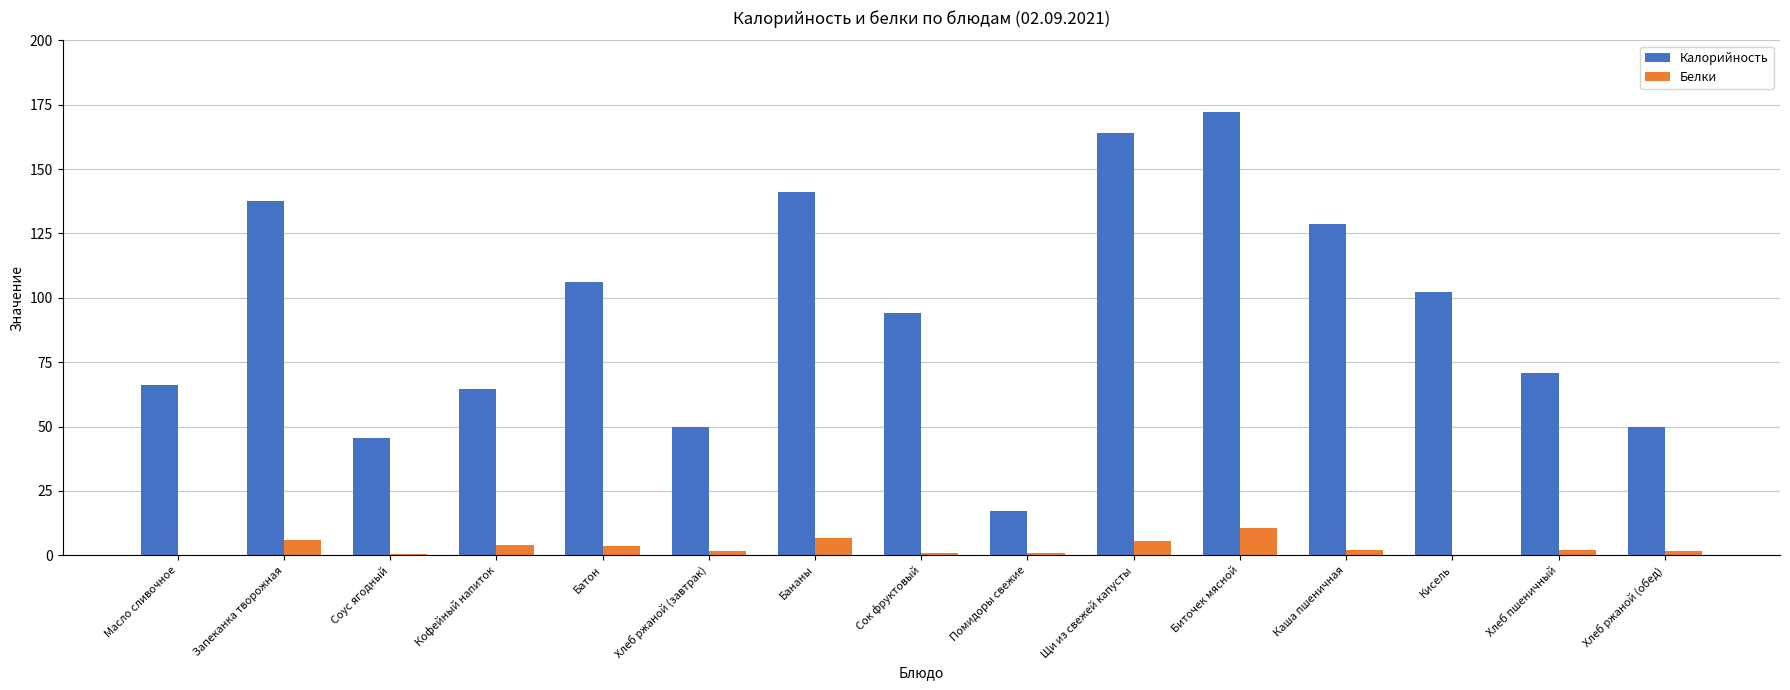

What are all the series names shown in the legend?

Калорийность, Белки